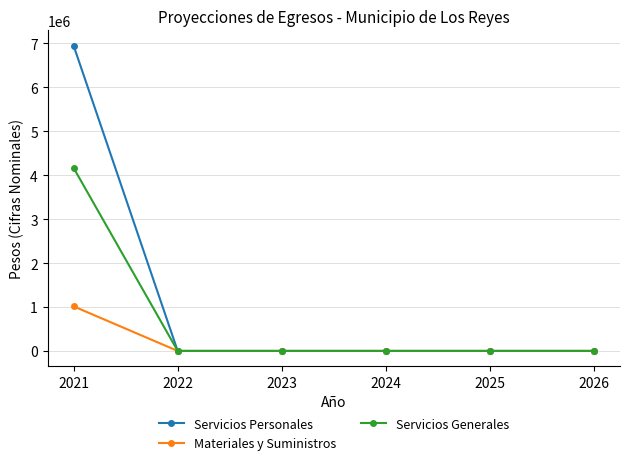

How many series are shown in this chart?

3